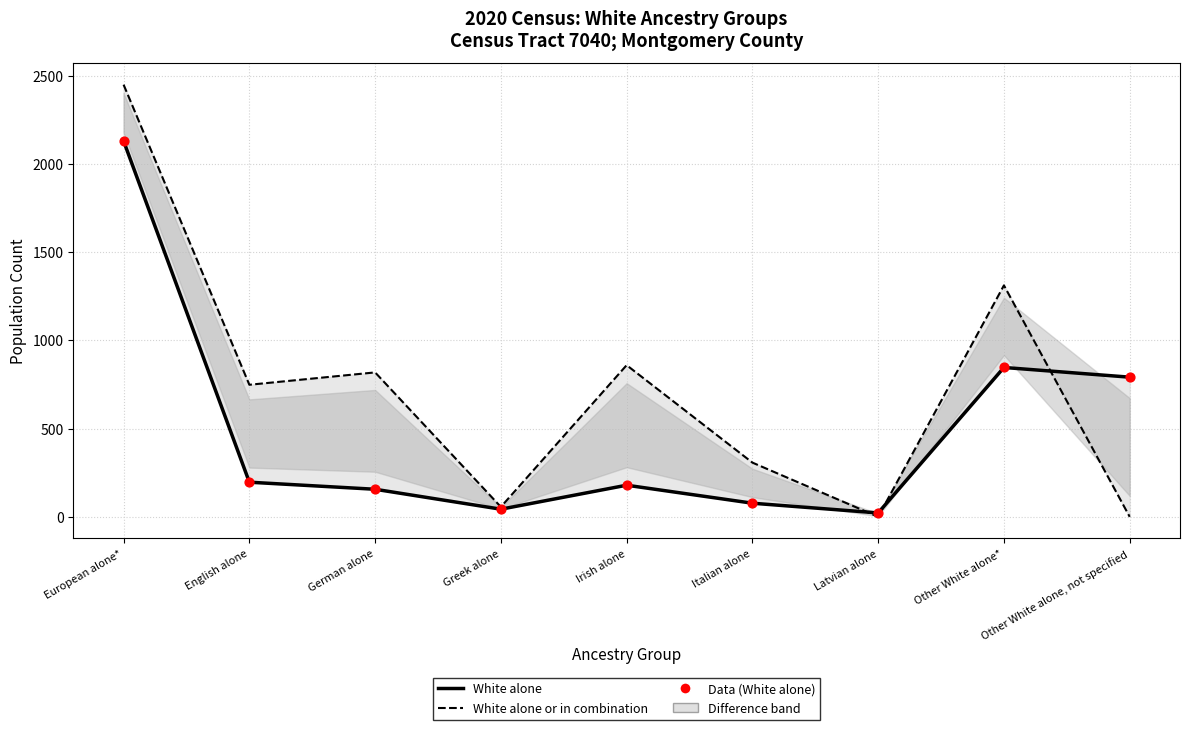

Which series has the widest spread of Y values?

White alone or in combination